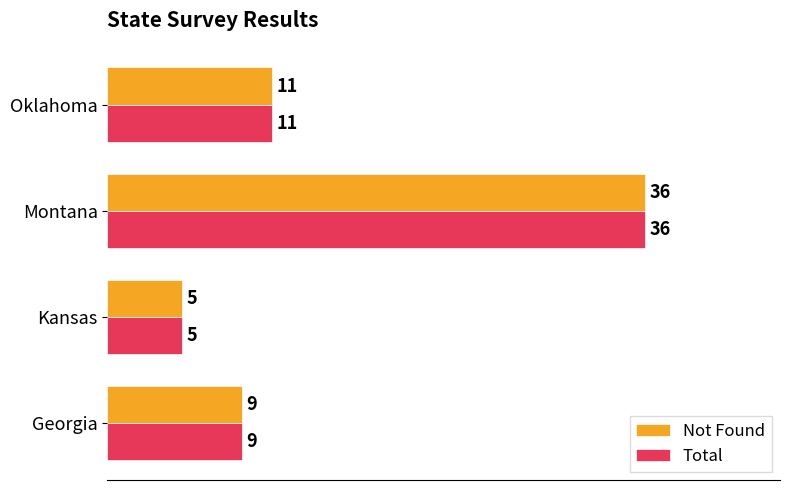

Is it true that Total equals 2 at Kansas?

False